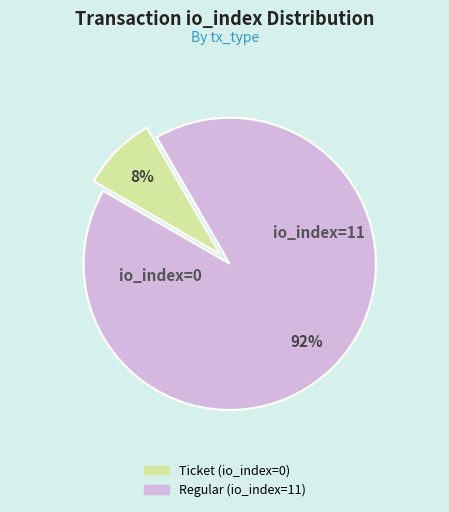

Which has a higher value, Ticket (io_index=0) or Regular (io_index=11)?

Regular (io_index=11)